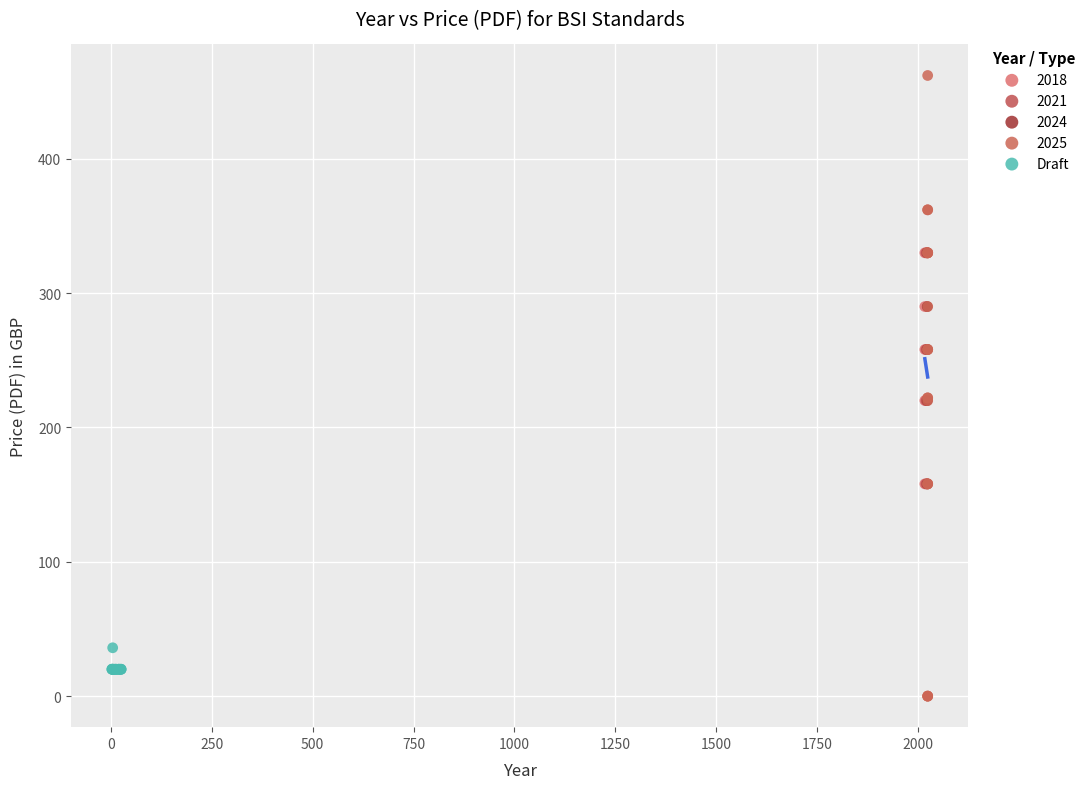

Which series has the widest spread of Y values?

2025